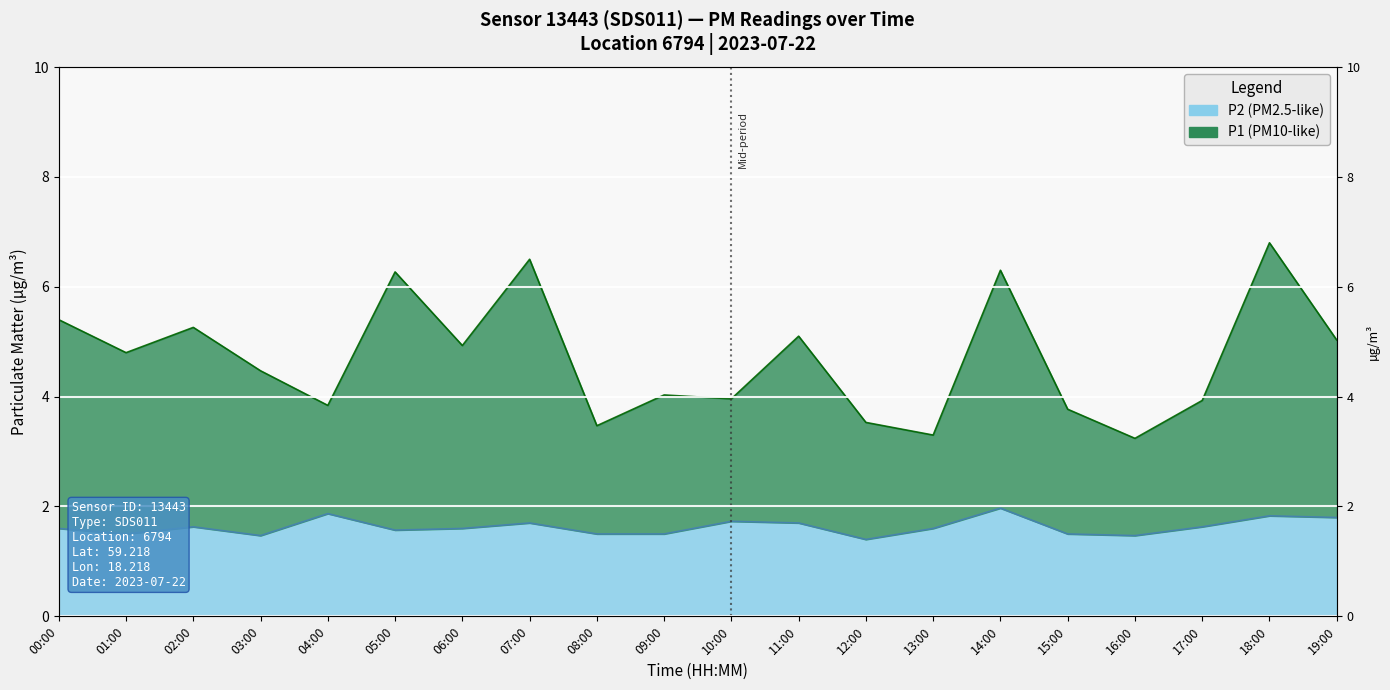

What is the difference between the second highest and minimum values in the P1 series?

3.3